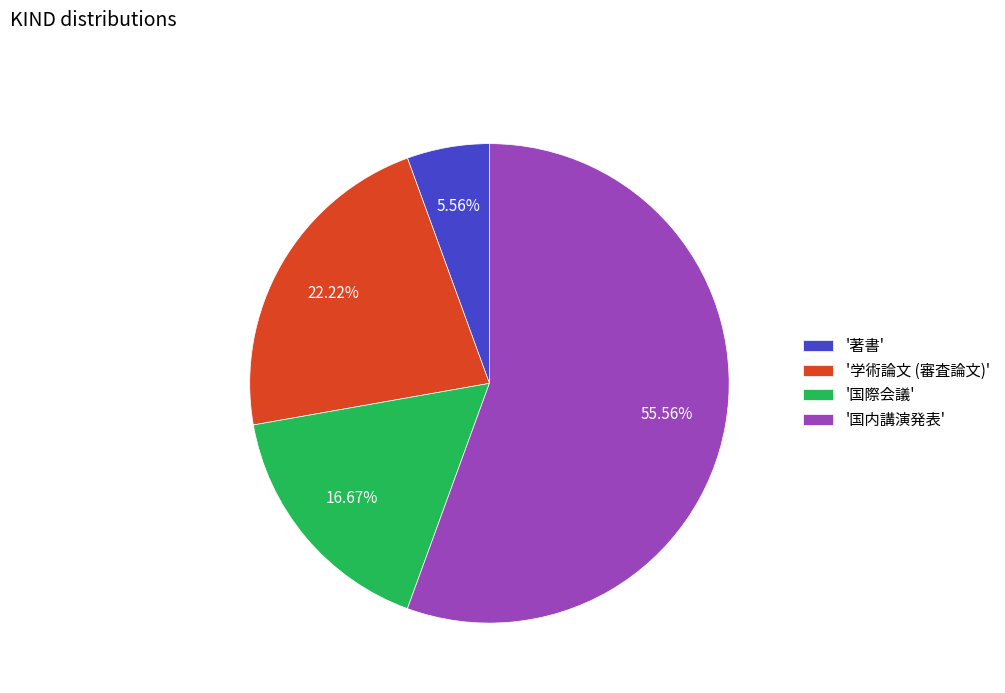

What is the largest slice in the pie chart?

'国内講演発表'